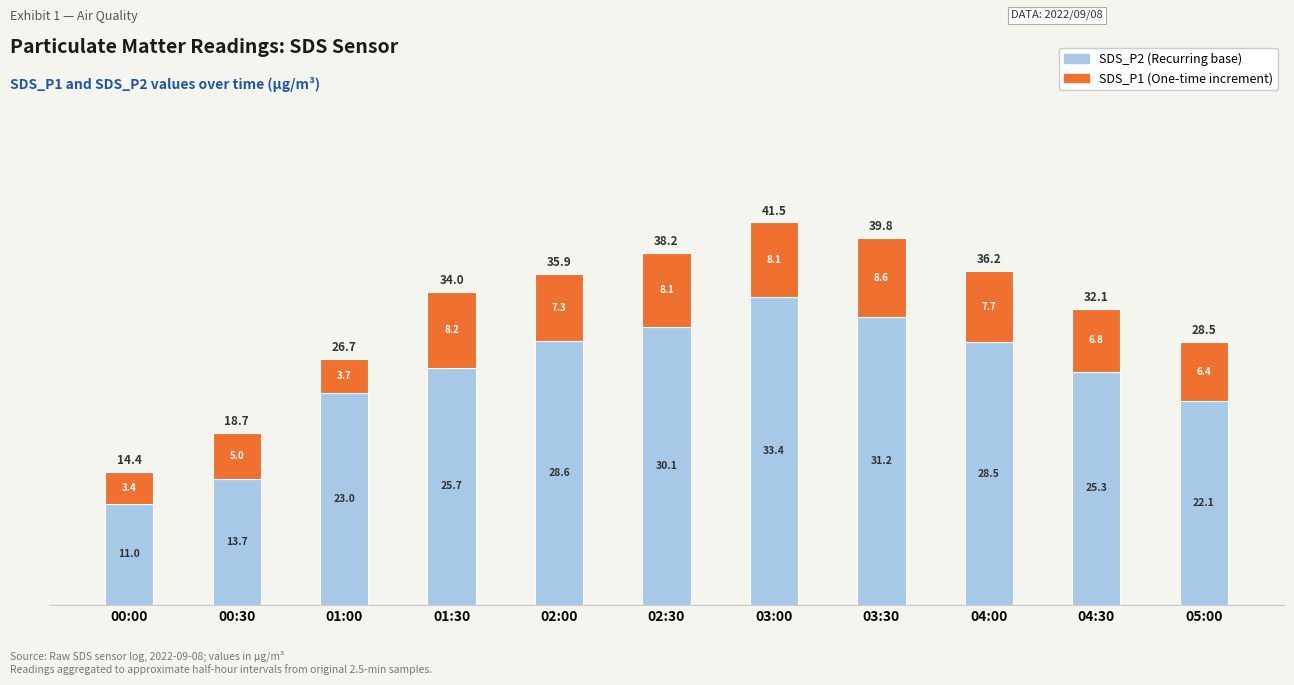

How many series are shown in this chart?

2